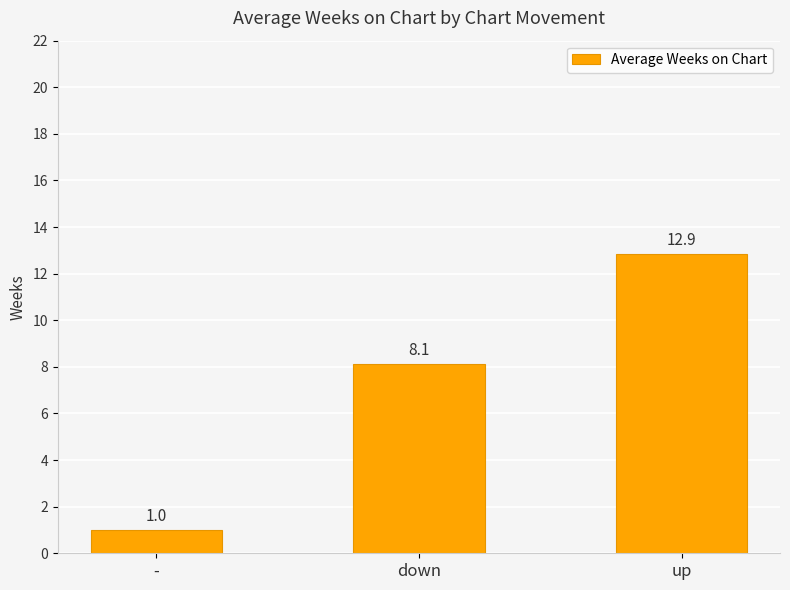

Is it true that the value at - is 1.0?

True